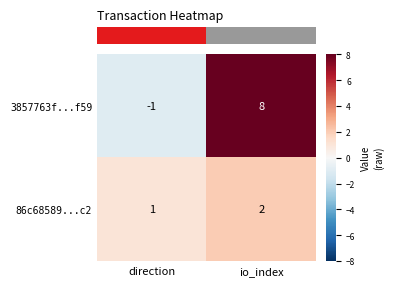

At direction, list the series in order from largest to smallest.

86c68589...c2, 3857763f...f59